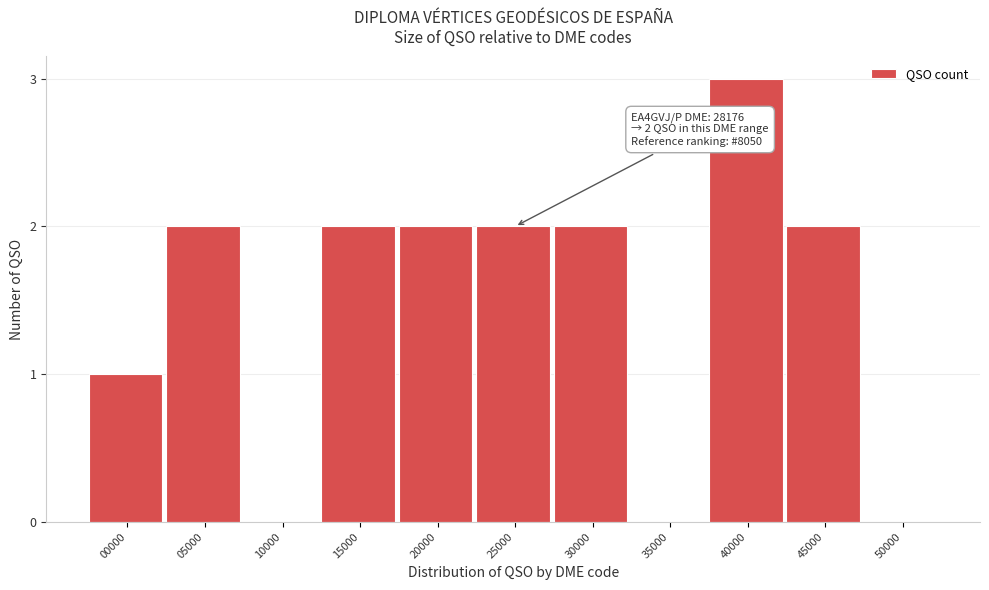

Reading left to right, extract all data points from this chart.

00000=1	05000=2	10000=0	15000=2	20000=2	25000=2	30000=2	35000=0	40000=3	45000=2	50000=0